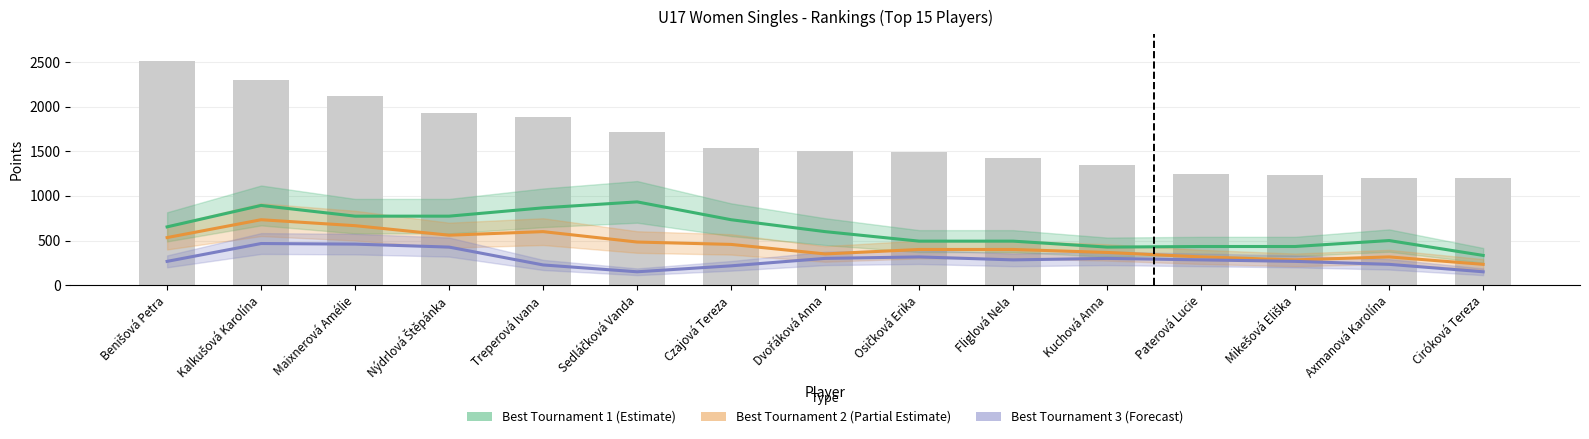

What are all the series names shown in the legend?

Best Tournament 1, Best Tournament 2, Best Tournament 3